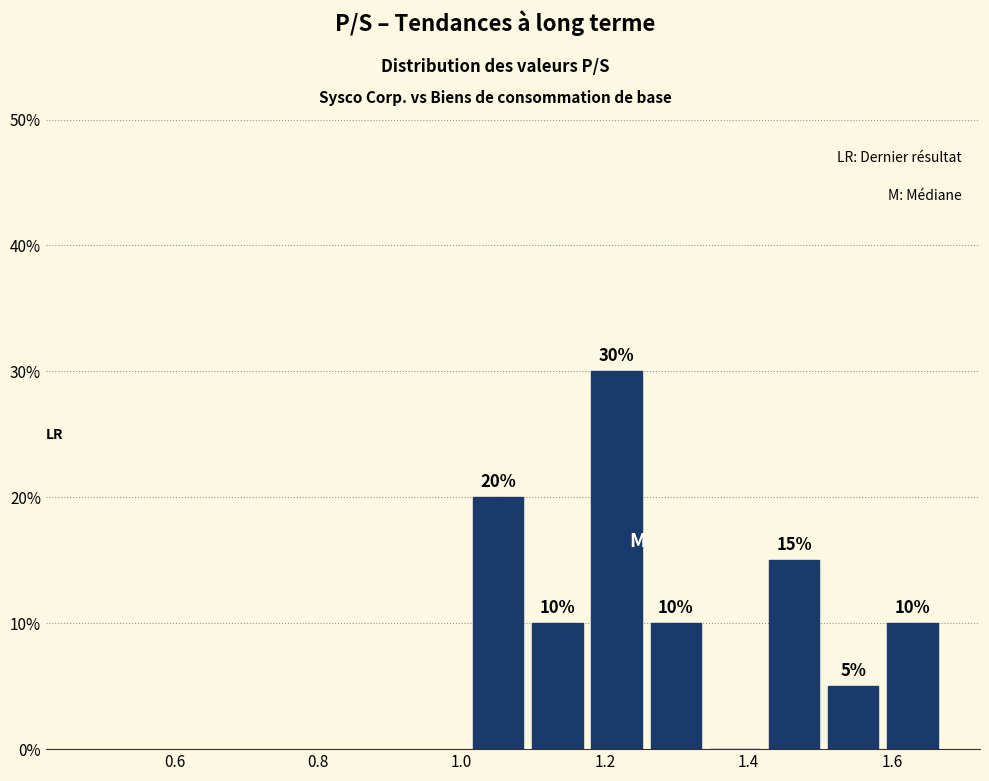

Over which range of the x-axis is the bar tallest?

1.18 to 1.26